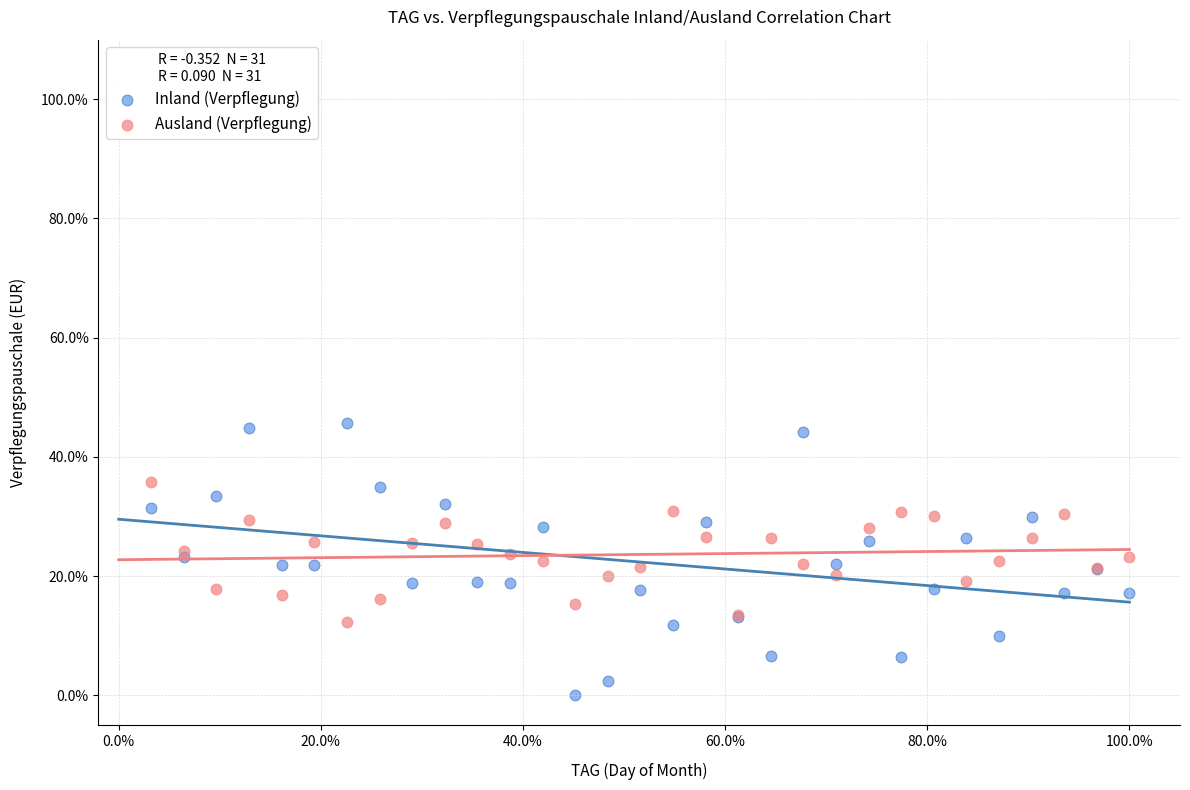

What are all the series names shown in the legend?

Inland (Verpflegung), Ausland (Verpflegung)